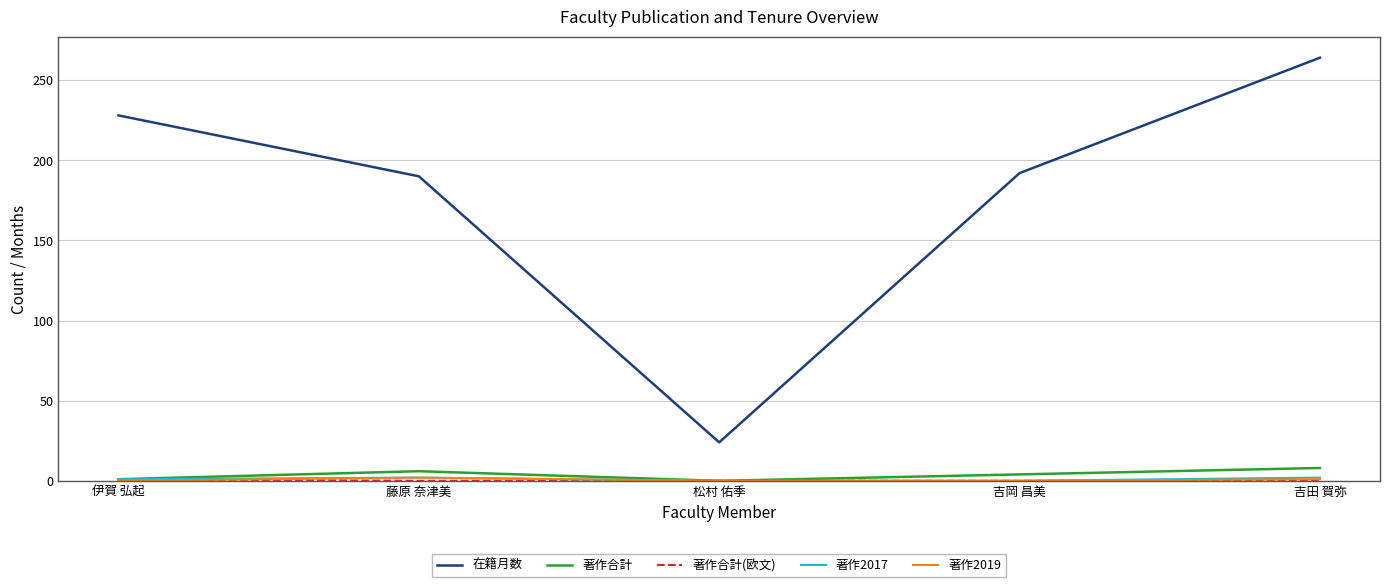

What is the maximum value for 在籍月数?

264